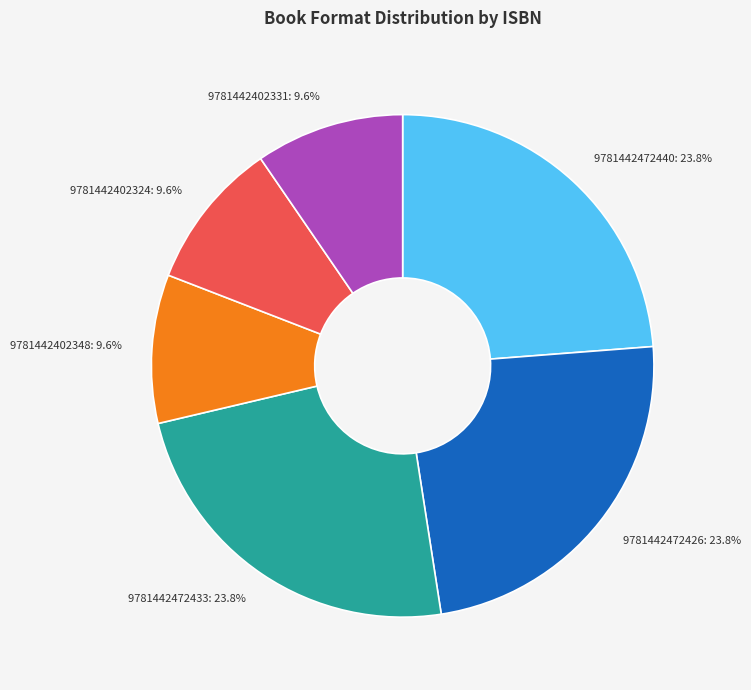

Is there a majority slice in this chart?

No